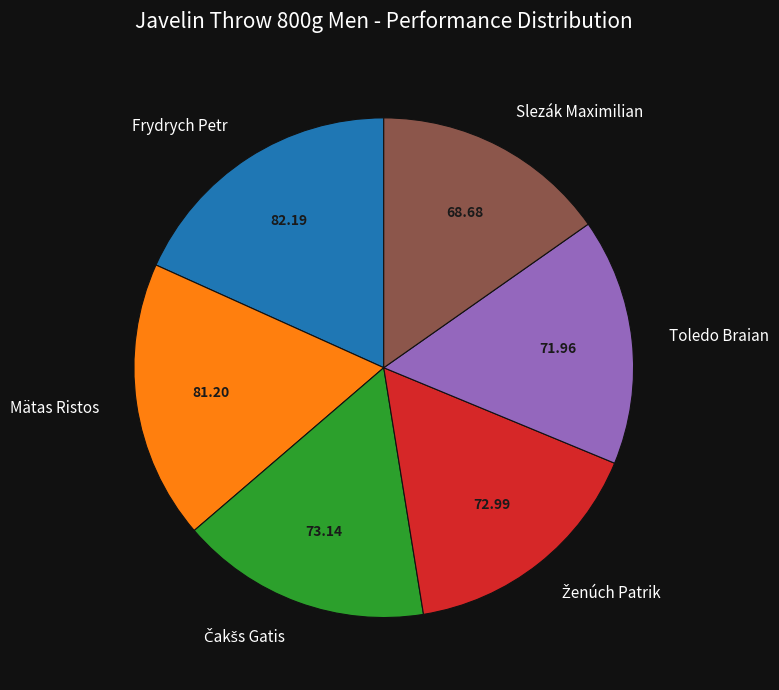

How many slices are in this pie chart?

6